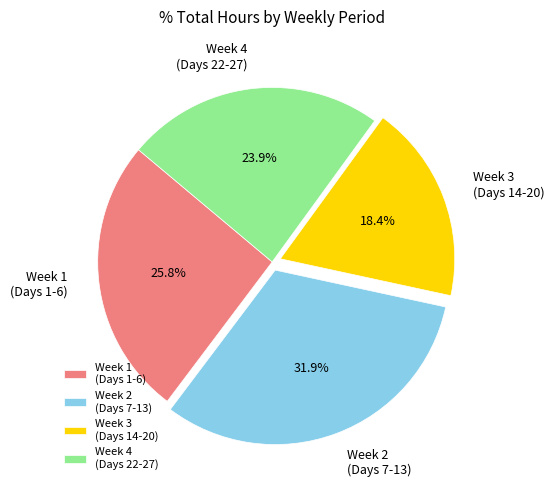

Which category has the smallest portion of the pie?

Week 3 (Days 14-20)